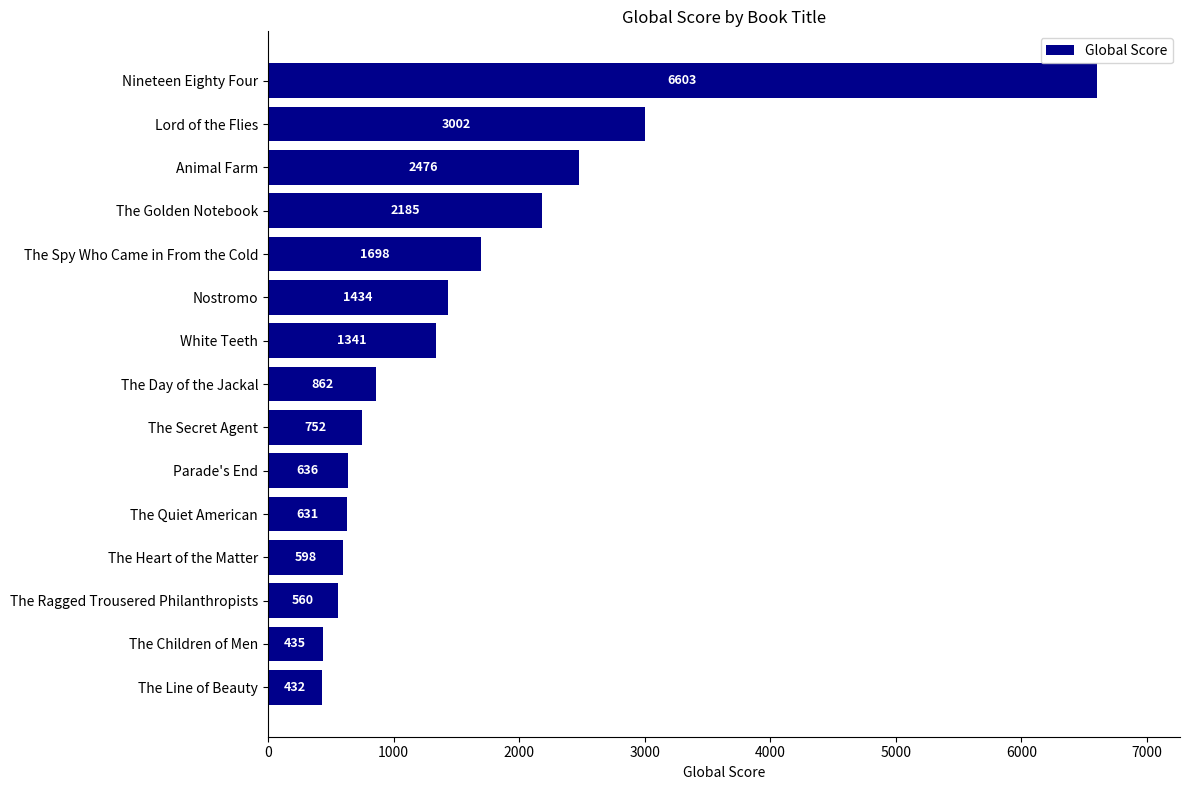

At which label is the value closest to 3517?

Lord of the Flies